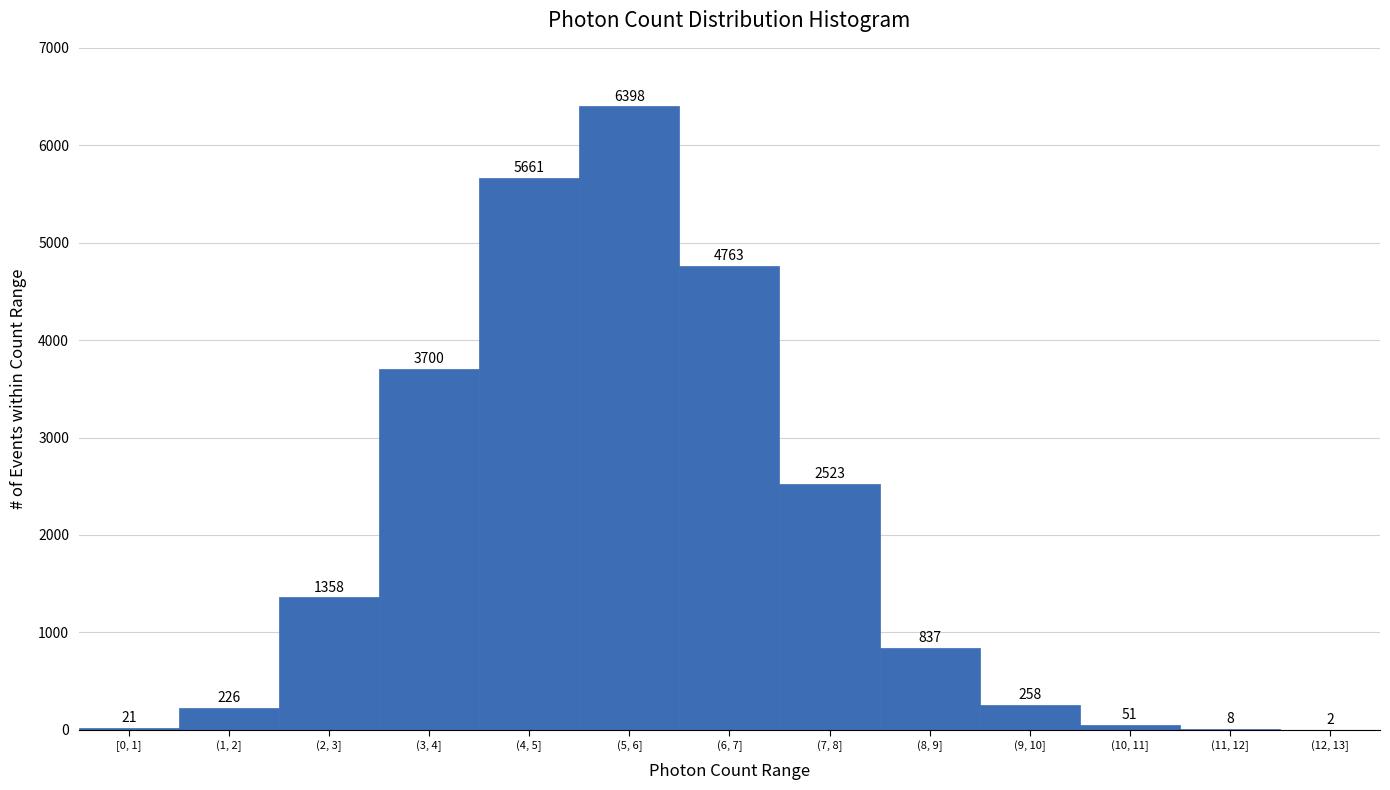

Reading right to left, list all the values displayed in this chart.

(12, 13]=2	(11, 12]=8	(10, 11]=51	(9, 10]=258	(8, 9]=837	(7, 8]=2523	(6, 7]=4763	(5, 6]=6398	(4, 5]=5661	(3, 4]=3700	(2, 3]=1358	(1, 2]=226	[0, 1]=21